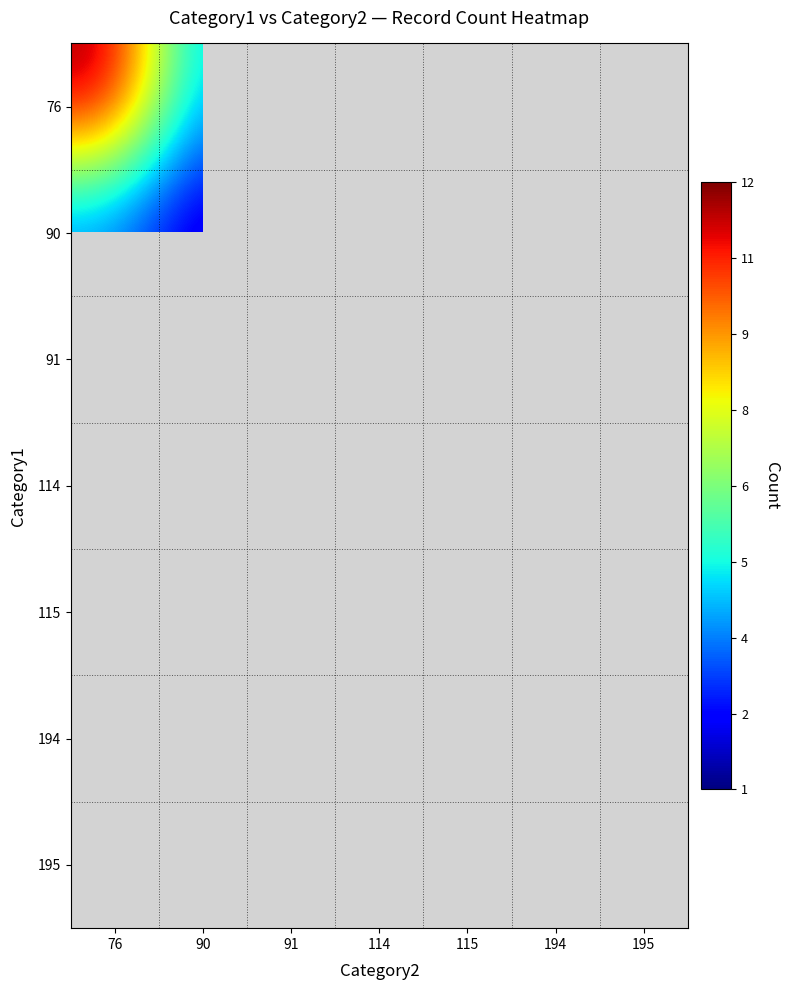

Between 115 and 195, which series saw the biggest shift?

195